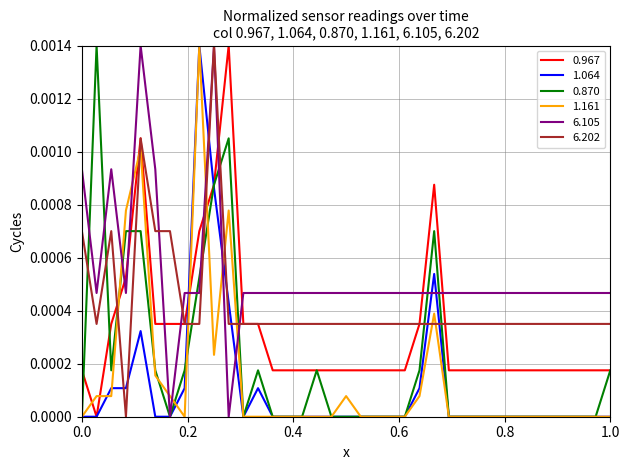

True or false: 0.870 and 6.202 intersect in this chart.

True